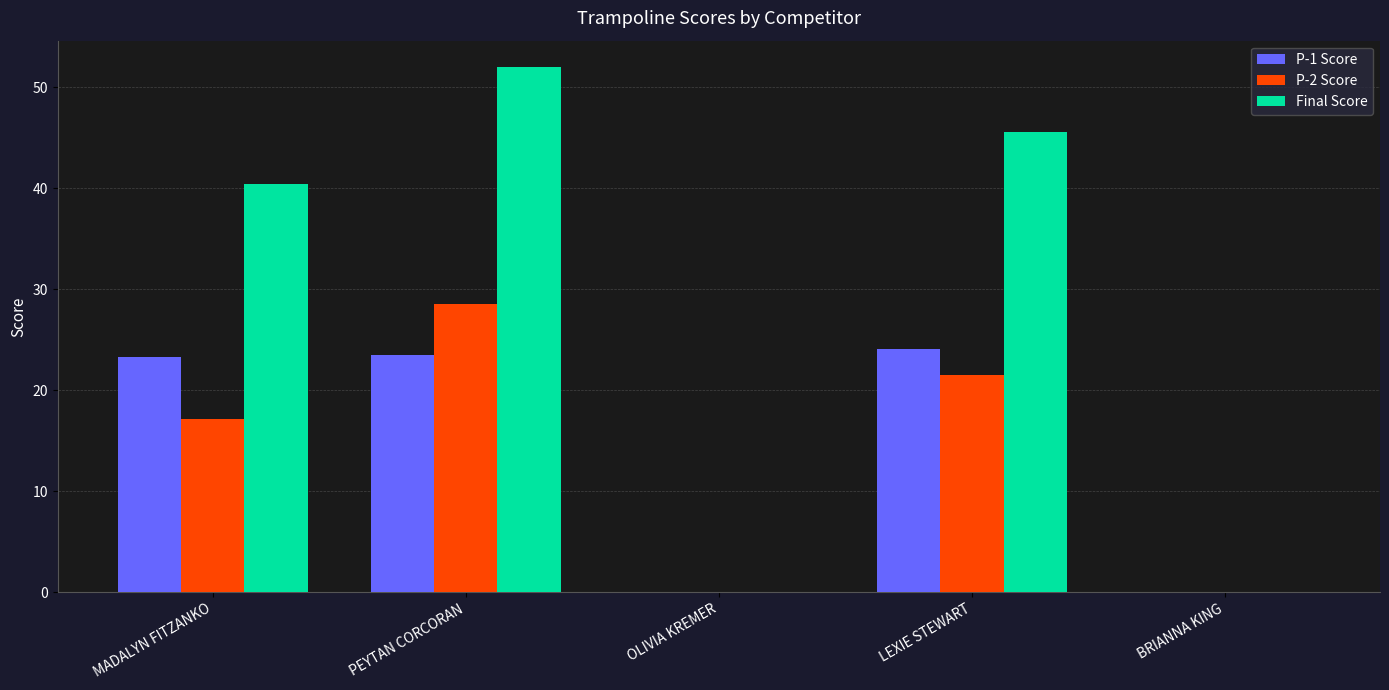

At which category is the sum across all series the highest?

PEYTAN CORCORAN